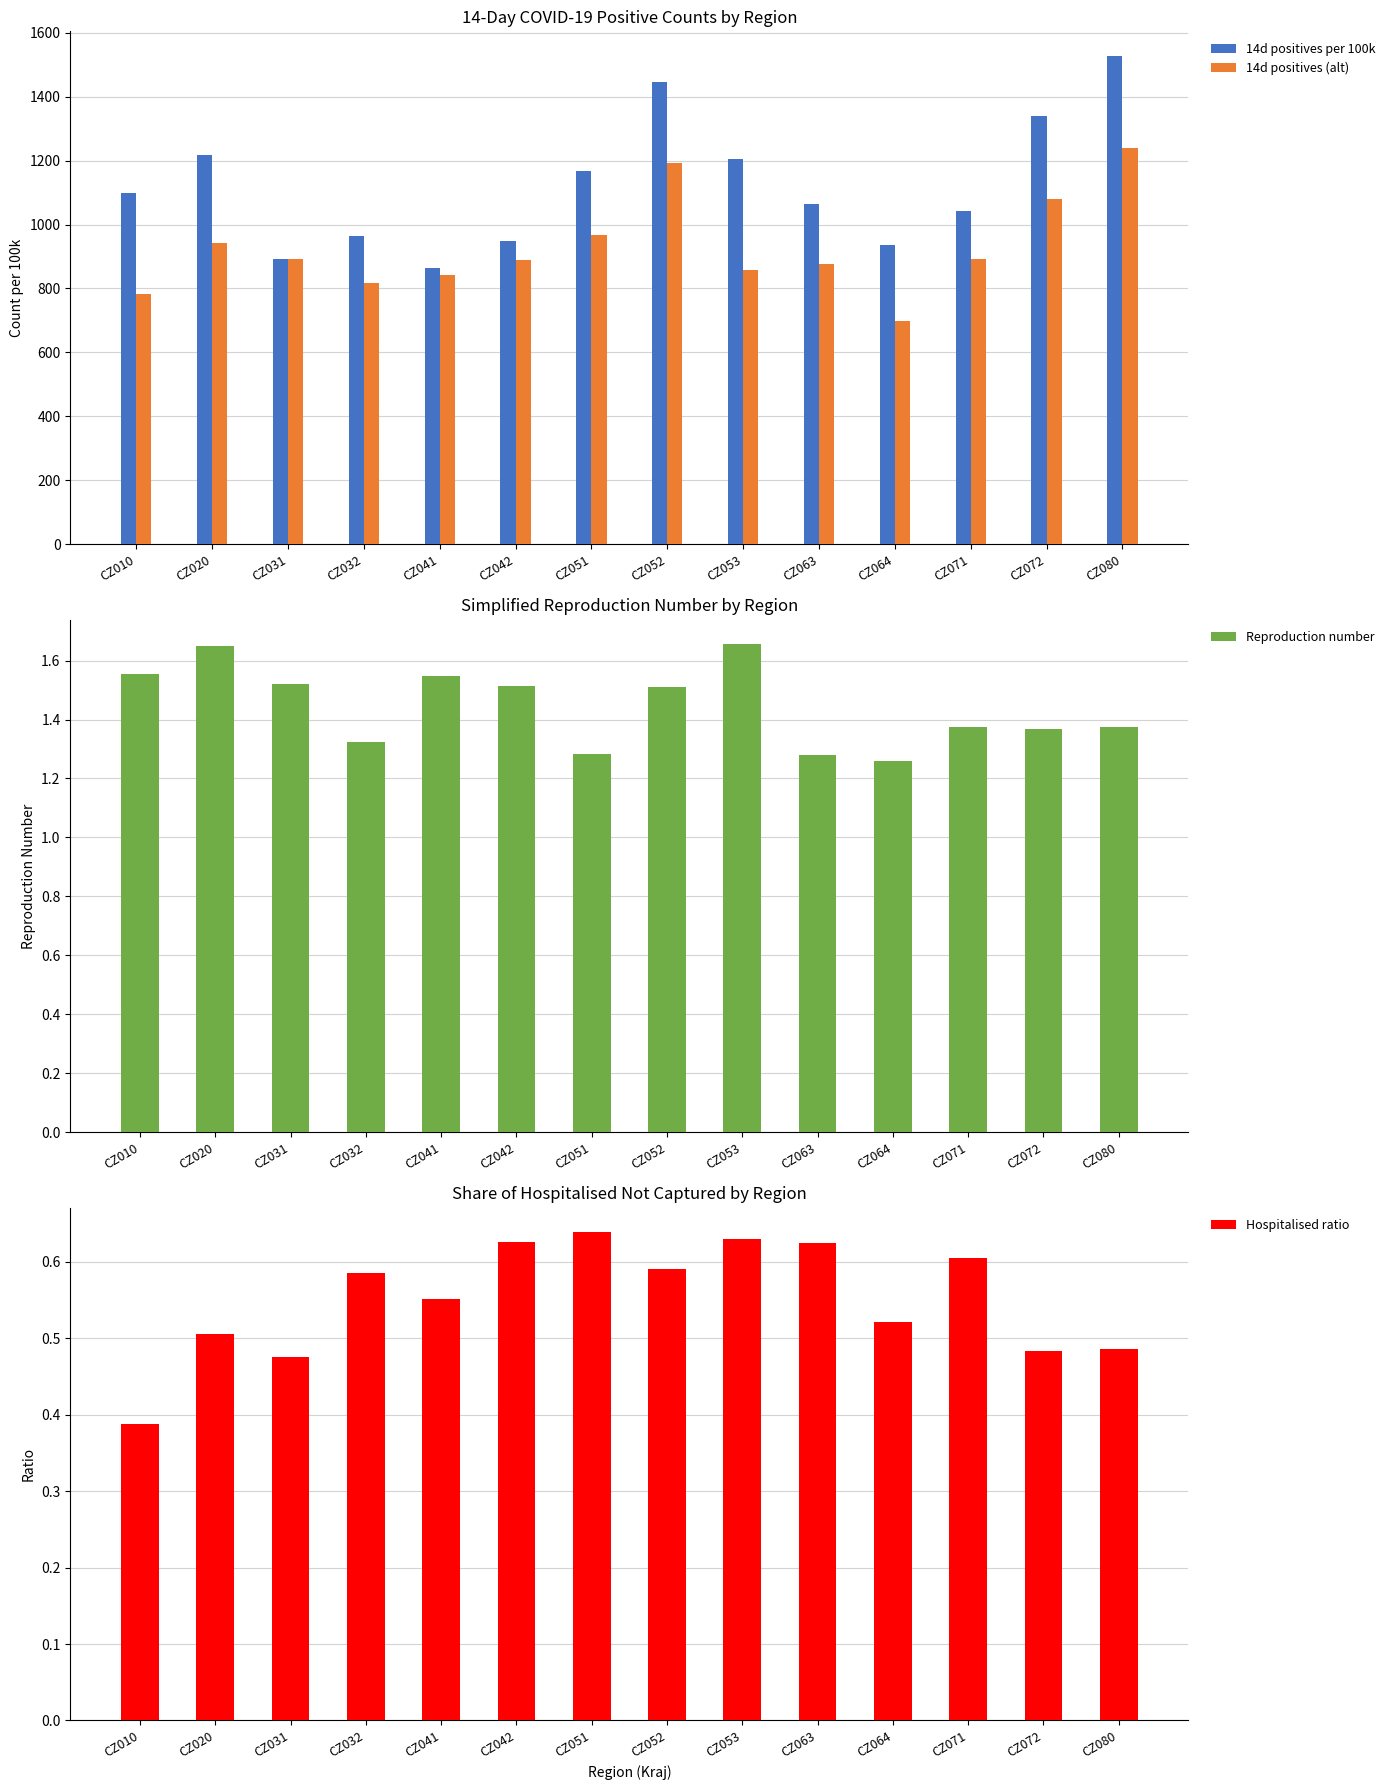

Is the value of Hospitalised ratio at CZ031 greater than the value of Reproduction number at CZ071?

No